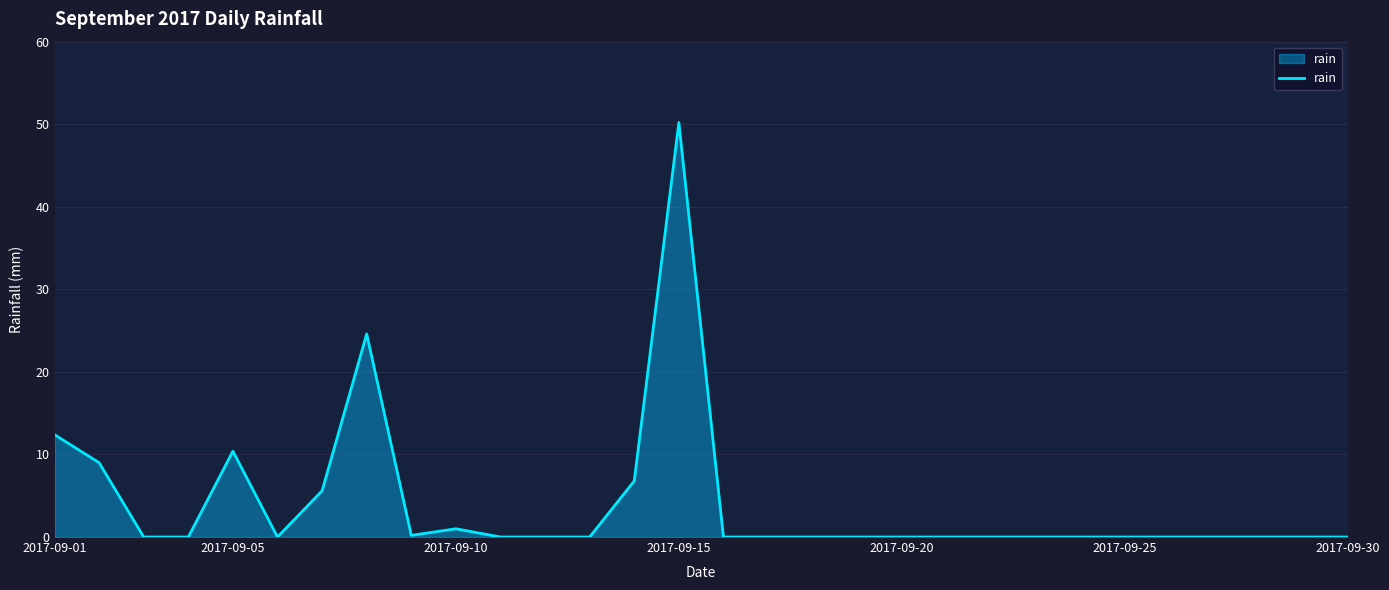

What is the difference between the maximum and minimum values?

50.2